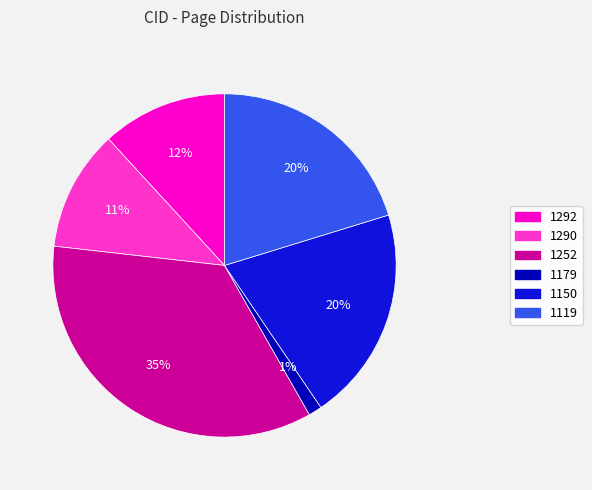

To the nearest percent, what is the average slice percentage?

17%